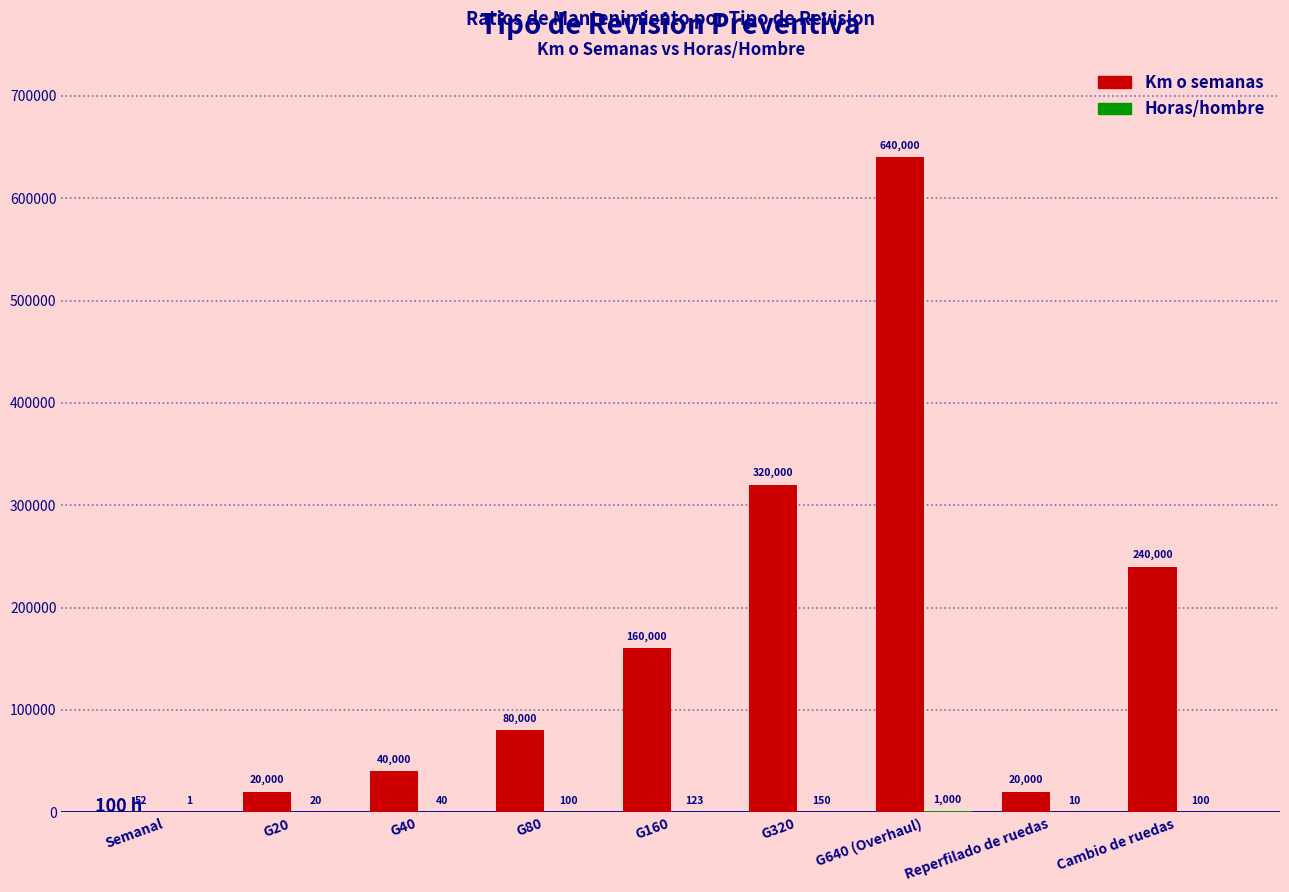

Which series has the widest spread of values?

Km o semanas